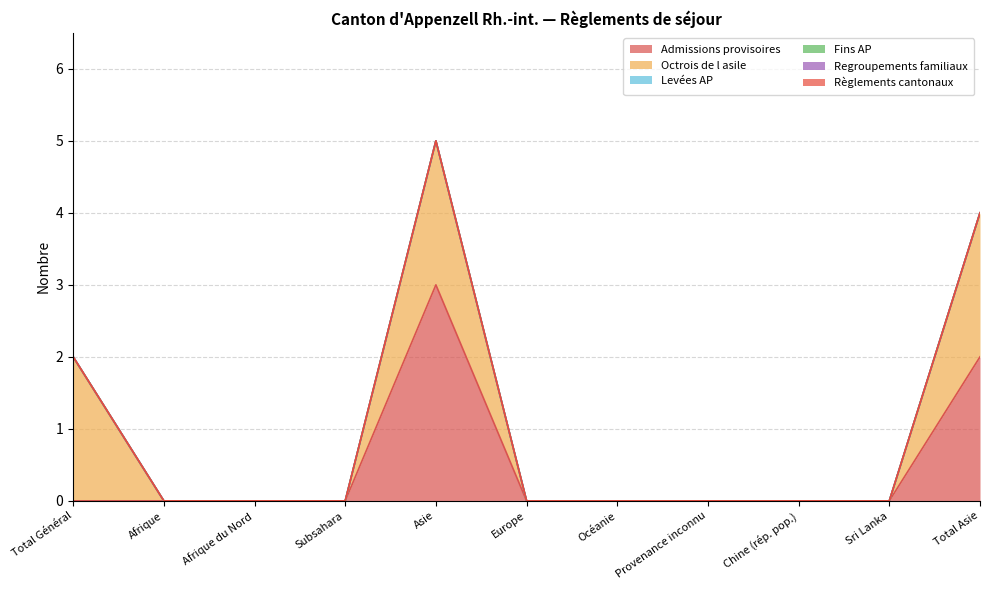

Which category has the lowest value across all series?

Total Général